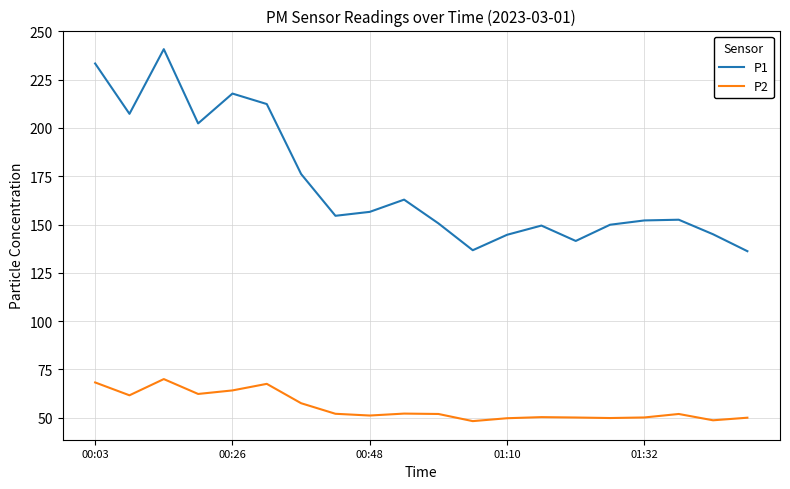

What is the smallest value displayed?

48.2